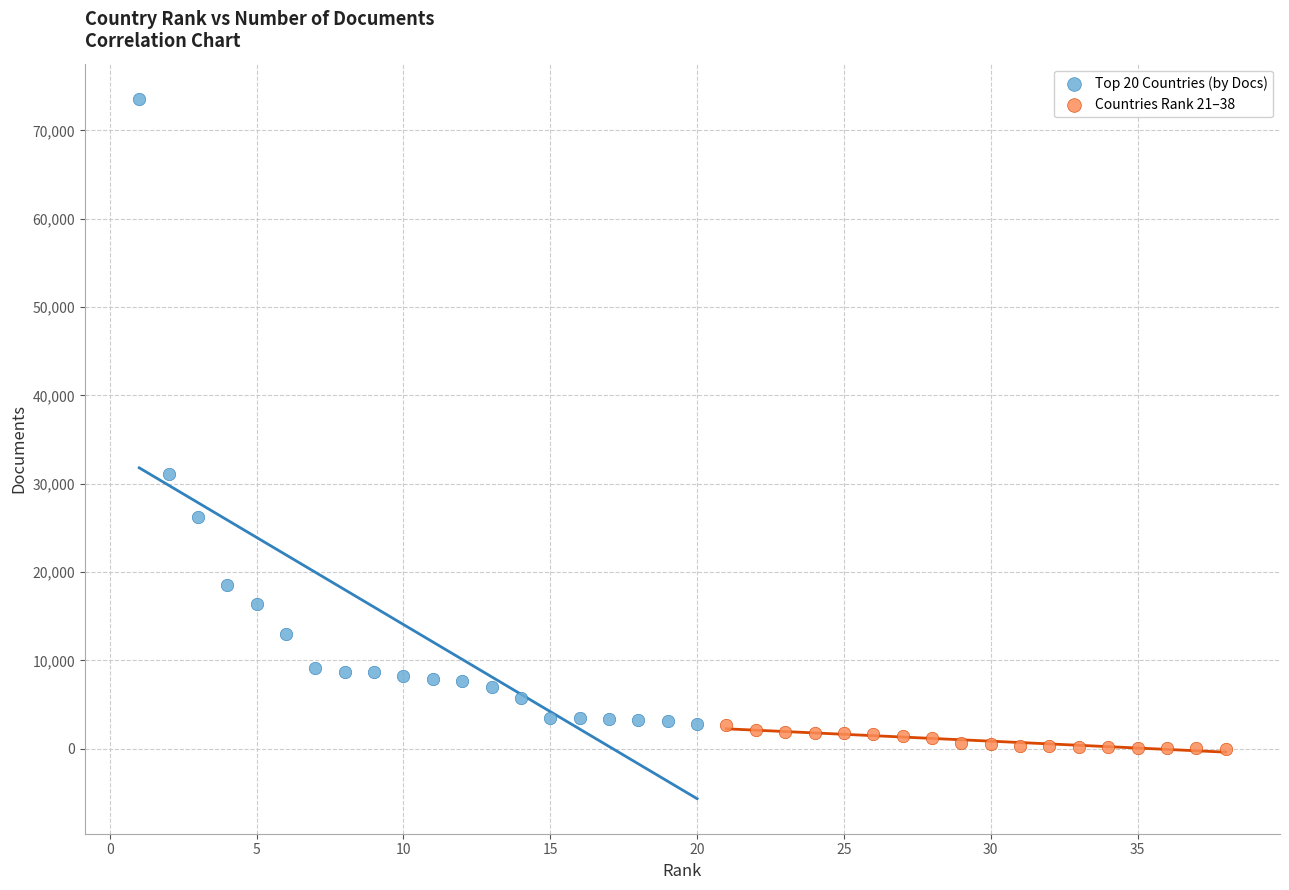

Which series has the largest Y range (max minus min)?

Top 20 Countries (by Docs)